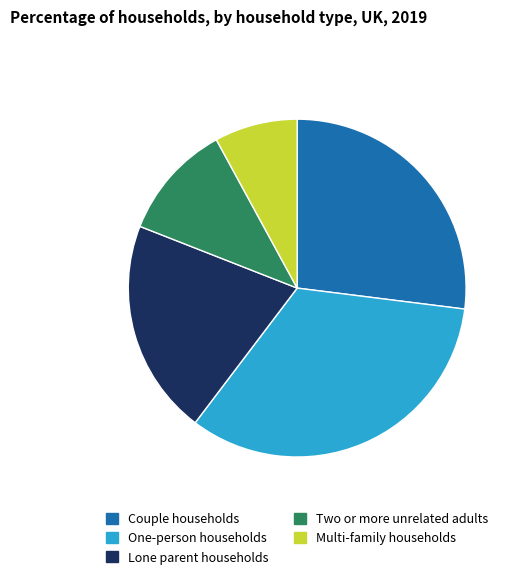

True or false: Two or more unrelated adults accounts for 11% of the total.

True